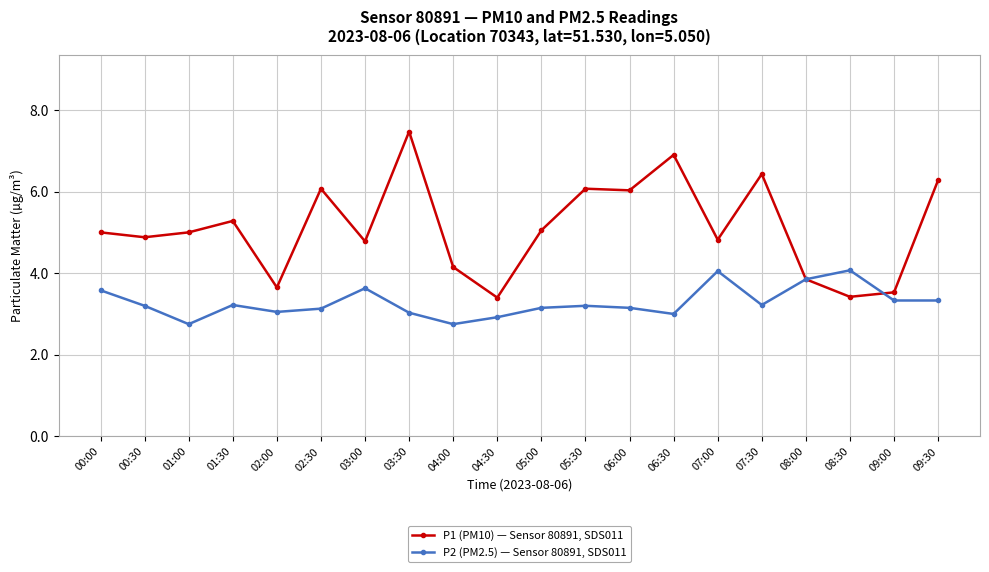

What value does the P2 (PM2.5) — Sensor 80891, SDS011 series have at 08:30?

4.1